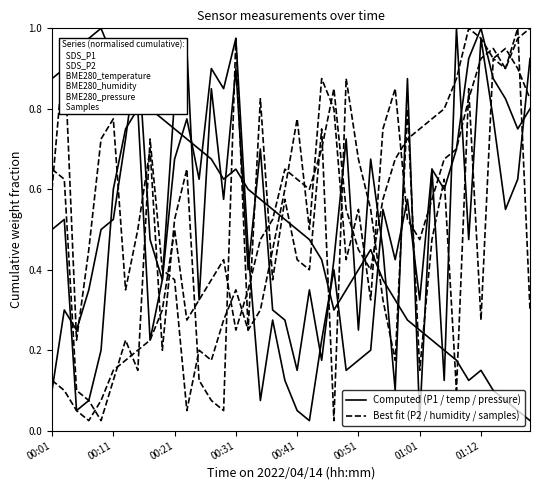

True or false: SDS_P1 has a value of 0.1 at 00:51.

False